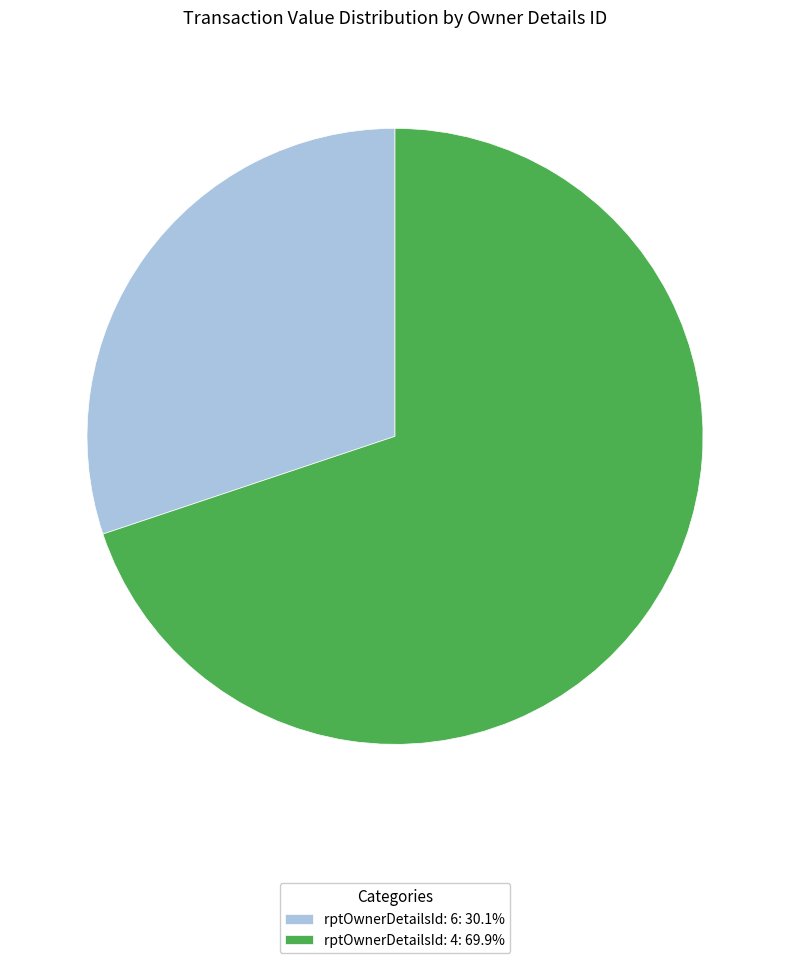

Rank the categories by value from highest to lowest.

rptOwnerDetailsId: 4, rptOwnerDetailsId: 6